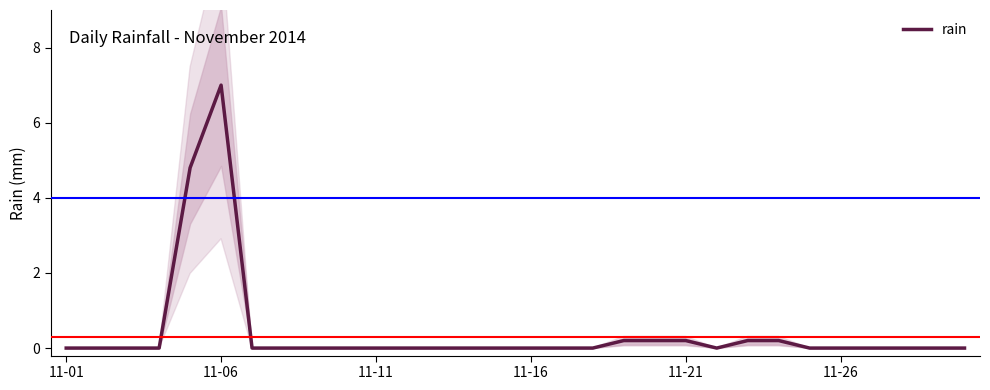

True or false: the data shows 0.4 at 23.

False